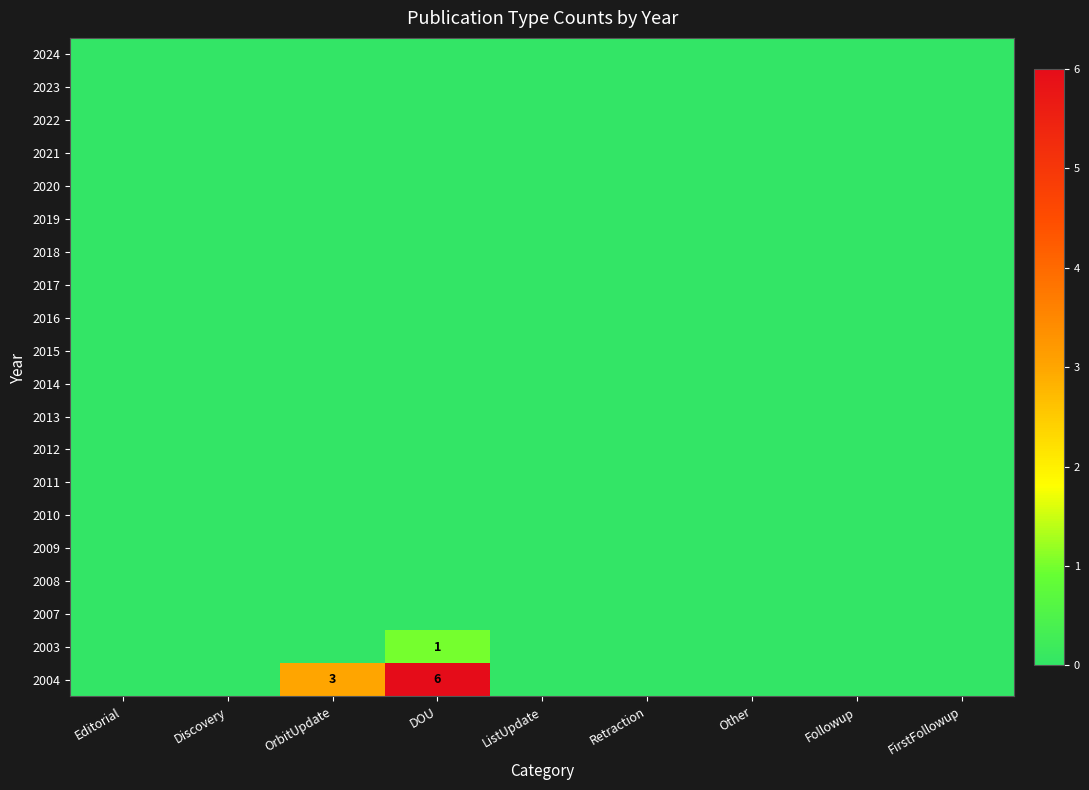

Between Editorial and Discovery, which is larger?

Editorial